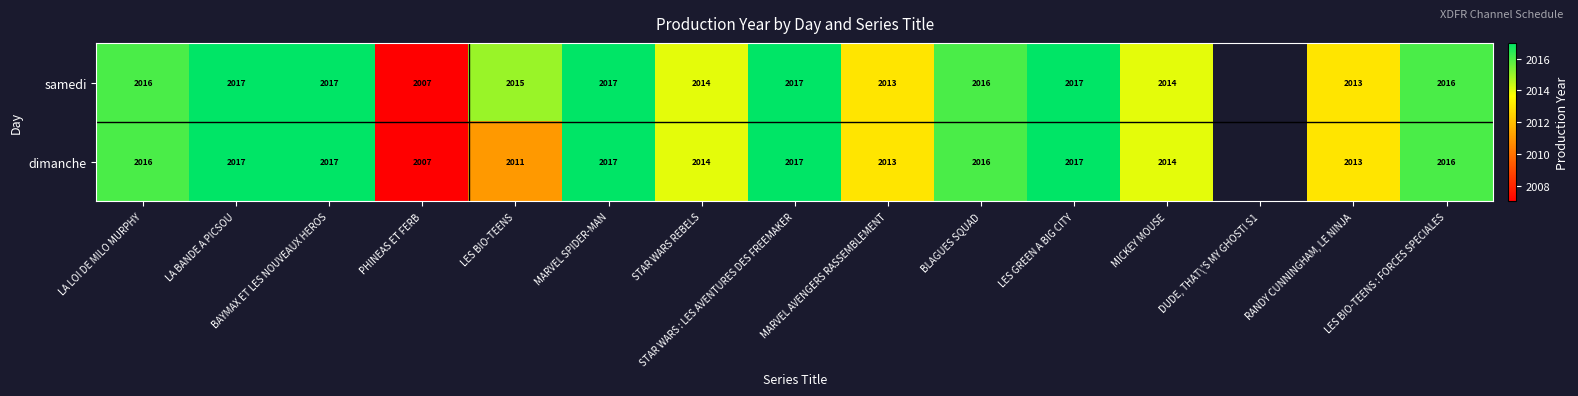

Is it true that dimanche equals 622 at RANDY CUNNINGHAM, LE NINJA?

False